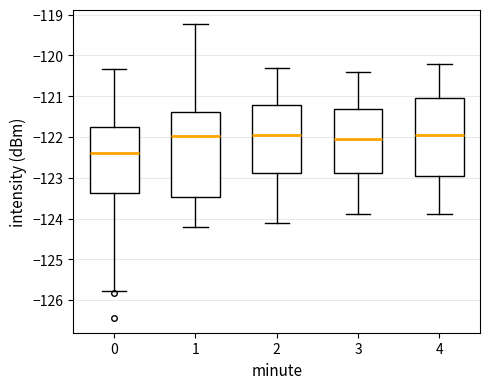

Where is the lower edge of the box at x = 0 on the y-axis? The values are not printed on the chart, so give them approximately, as read against the axis.

-123.4